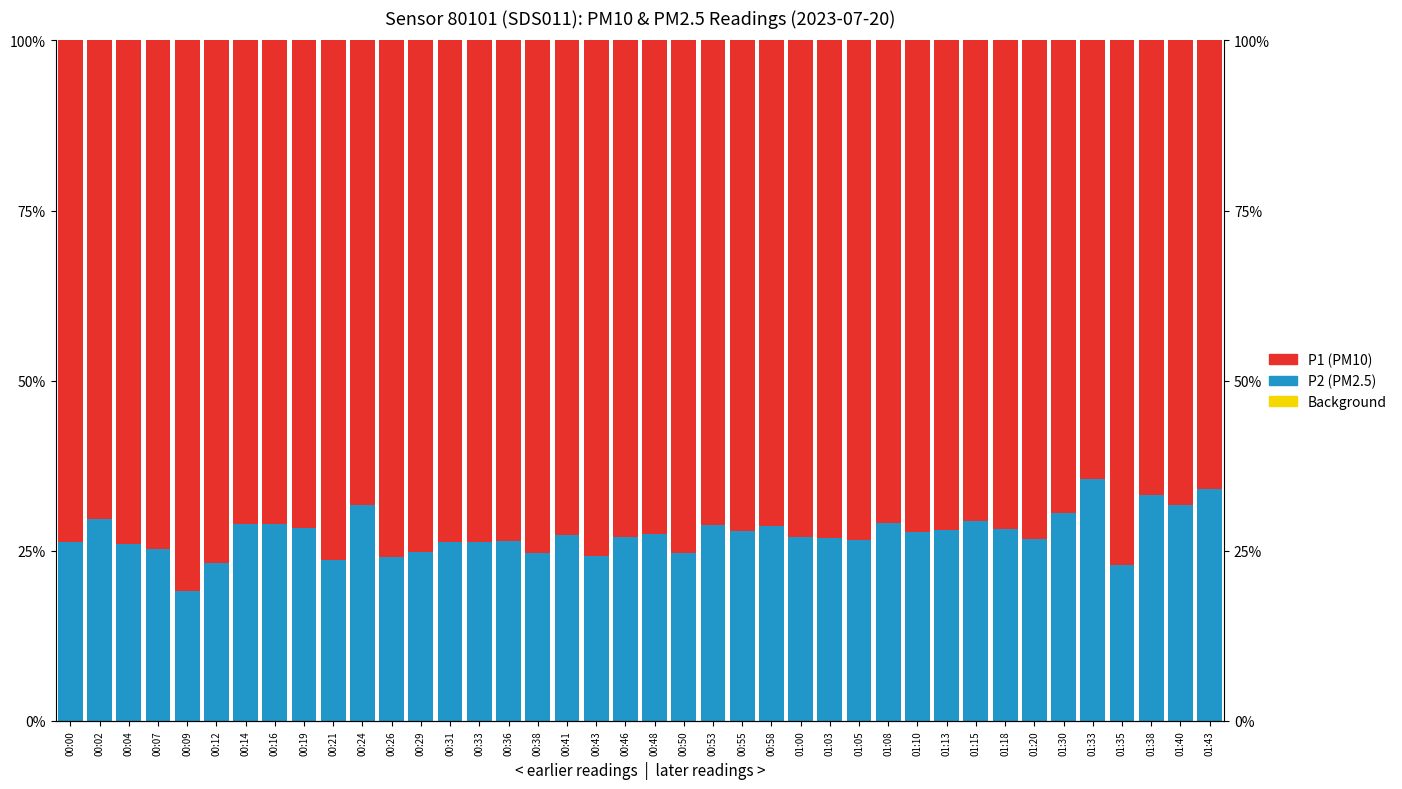

Reading right to left, list all the values displayed in this chart.

P Background: 0.0	0.0	0.0	-0.0	0.0	-0.0	0.0	0.0	0.0	0.0	-0.0	0.0	0.0	-0.0	0.0	0.0	-0.0	-0.0	-0.0	0.0	0.0	-0.0	-0.0	0.0	-0.0	0.0	0.0	0.0	0.0	0.0	0.0	0.0	0.0	-0.0	0.0	0.0	0.0	0.0	-0.0	0.0
P2: 34.0	31.7	33.1	23.0	35.6	30.6	26.8	28.2	29.4	28.0	27.7	29.1	26.5	26.9	27.0	28.7	27.9	28.7	24.7	27.5	27.1	24.3	27.3	24.7	26.5	26.3	26.2	24.9	24.1	31.8	23.6	28.3	29.0	29.0	23.3	19.1	25.3	26.0	29.6	26.3
P1: 66.0	68.3	66.9	77.0	64.4	69.4	73.2	71.8	70.6	72.0	72.3	70.9	73.5	73.1	73.0	71.3	72.1	71.3	75.3	72.5	72.9	75.7	72.7	75.3	73.5	73.7	73.8	75.1	75.9	68.2	76.4	71.7	71.0	71.0	76.7	80.9	74.7	74.0	70.4	73.7